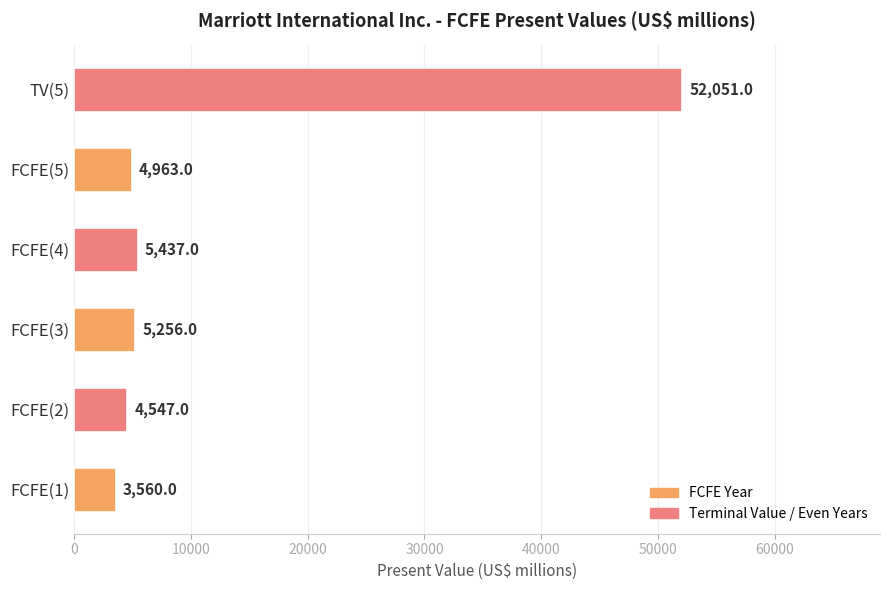

The chart shows a value of 8847 at FCFE(4). True or false?

False